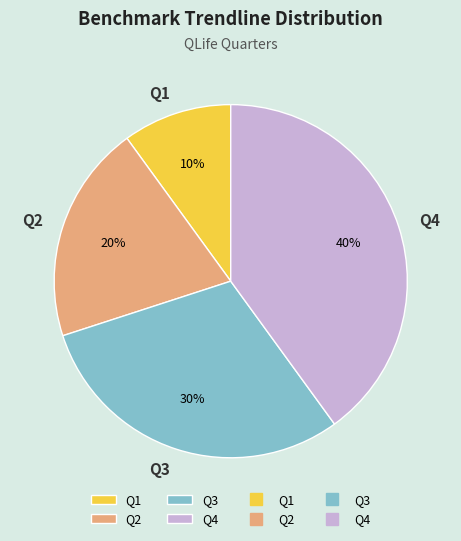

Is it true that Q3 is 22% of the pie?

False